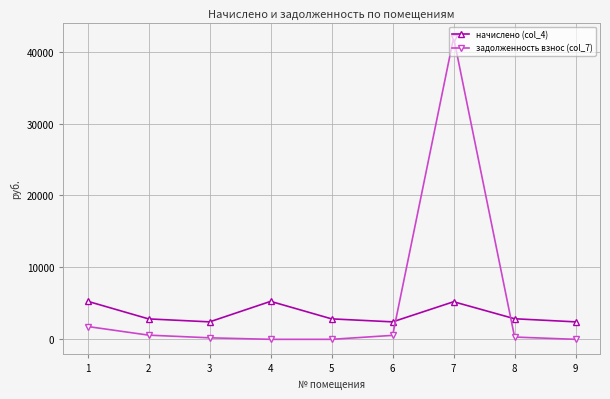

What is the difference between the second highest and second lowest values in the задолженность взнос (col_7) series?

1782.5